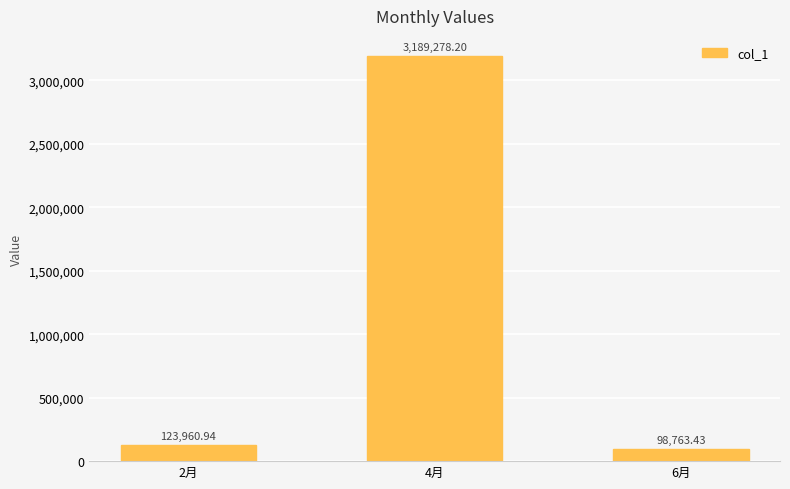

Reading left to right, transcribe all the data shown in this chart.

123960.9	3189278.2	98763.4